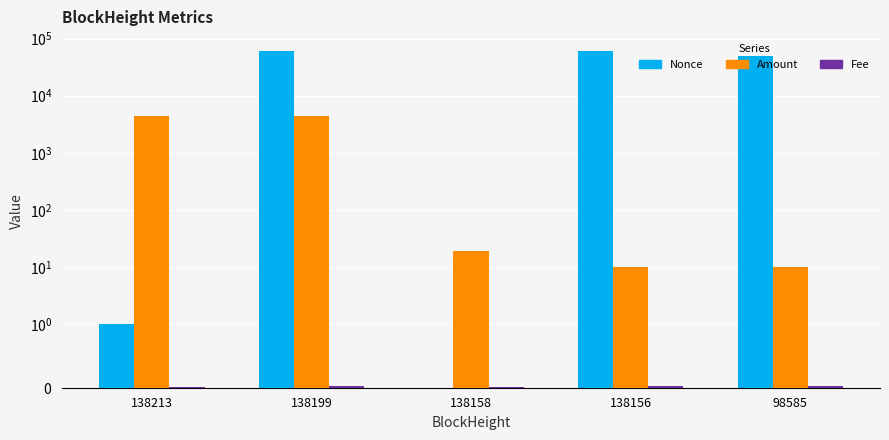

What is the total value across all series at 138213?

4382.4